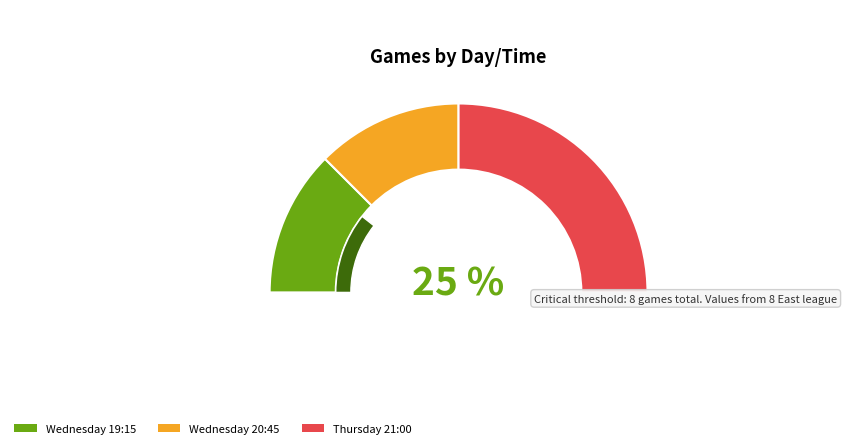

To the nearest percent, what is the difference between the largest and smallest slice percentages?

25%